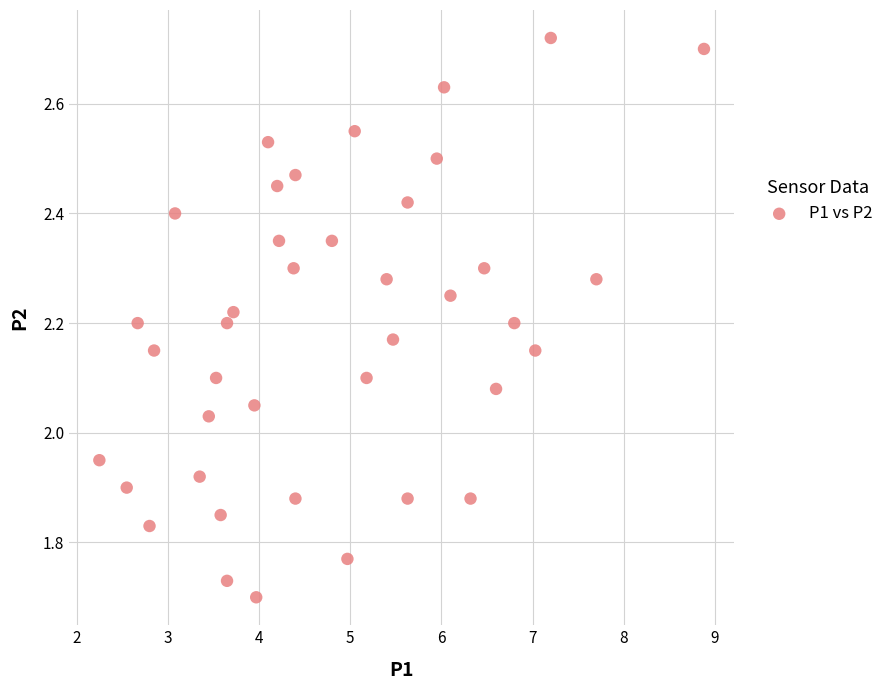

What is the range of Y values (max minus min)?

1.0